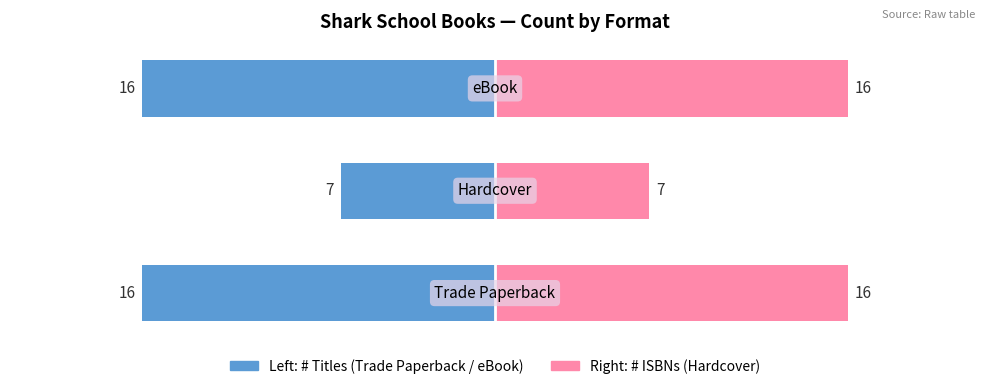

List the series in order of their peak value, highest first.

Hardcover, Trade Paperback / eBook